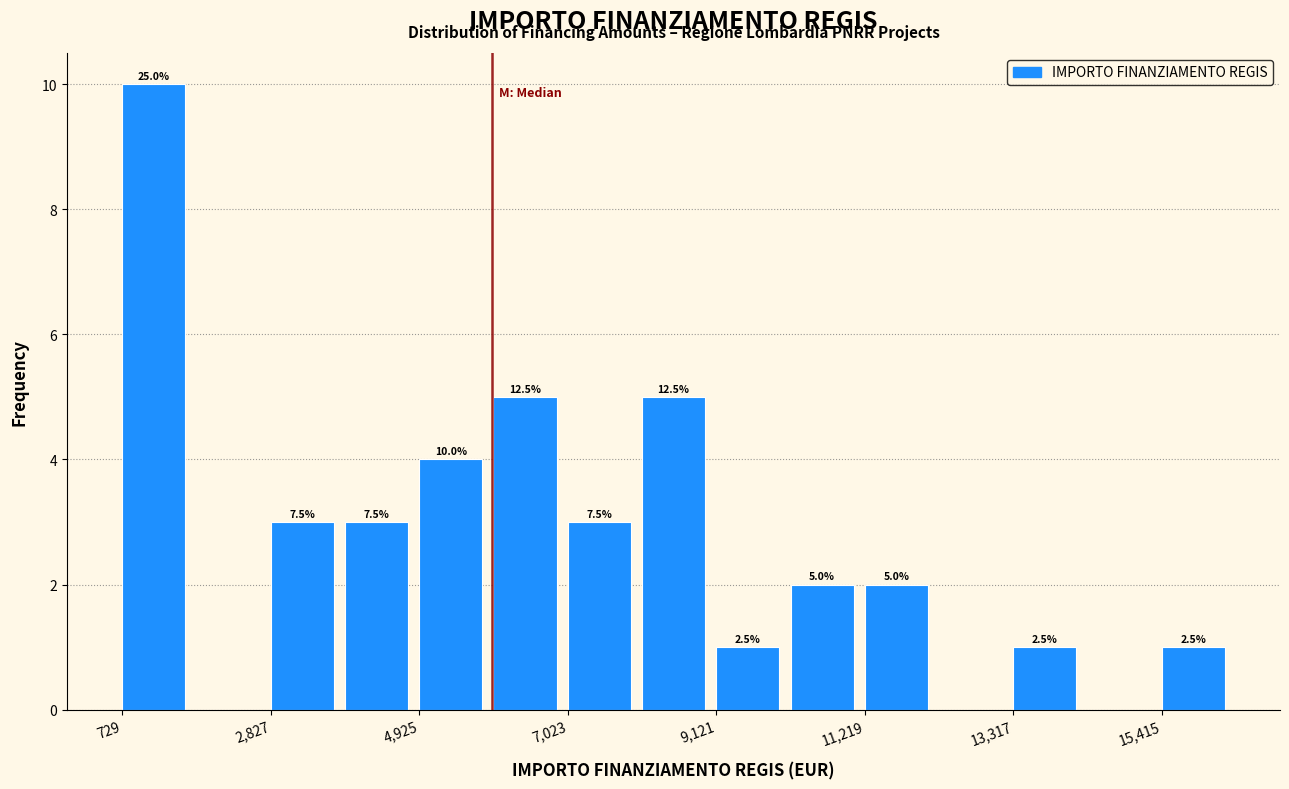

Around what value on the x-axis is the tallest bar? Give the approximate position of its centre, as read against the axis.

1000